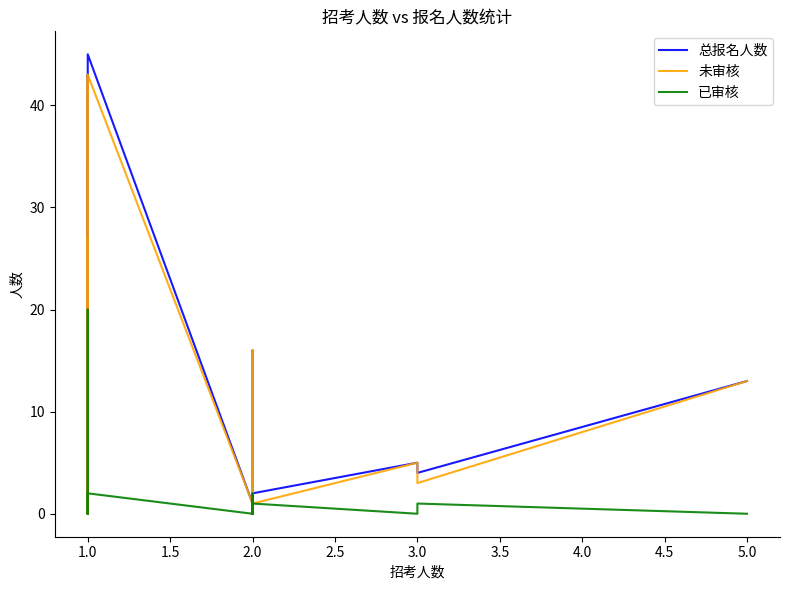

How many lines are shown in the chart?

3